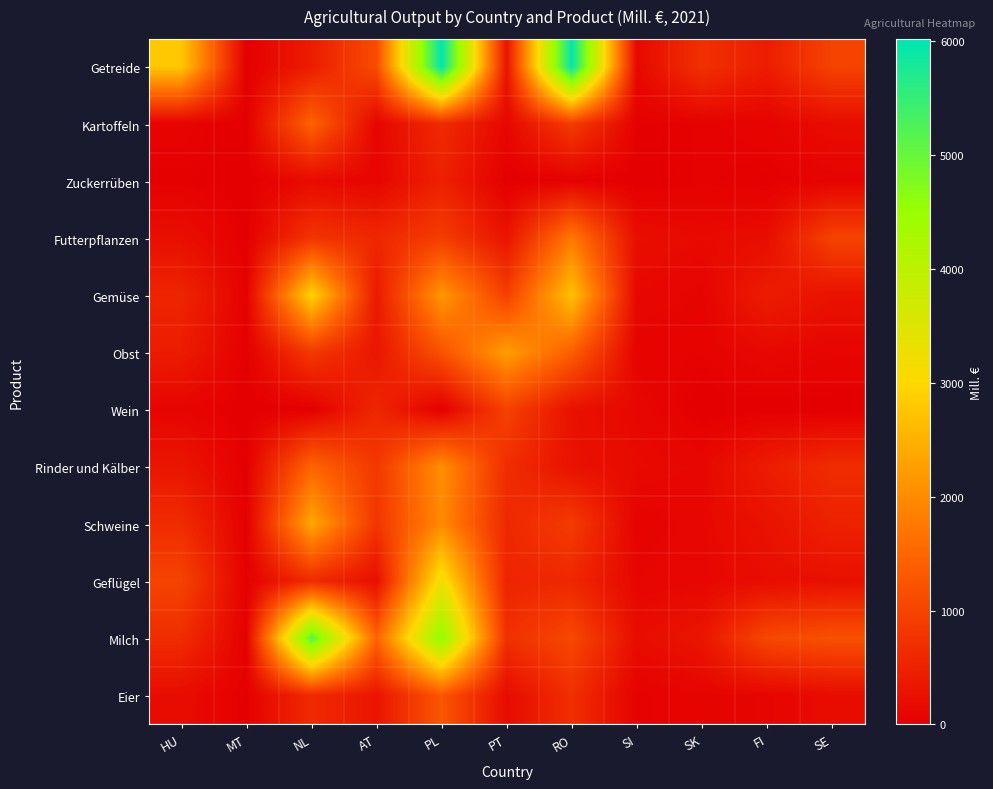

How many series are shown in this chart?

12